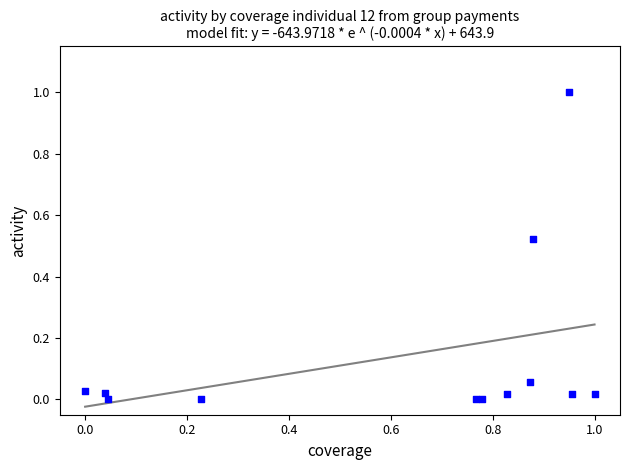

What is the range of X values (max minus min)?

1.0